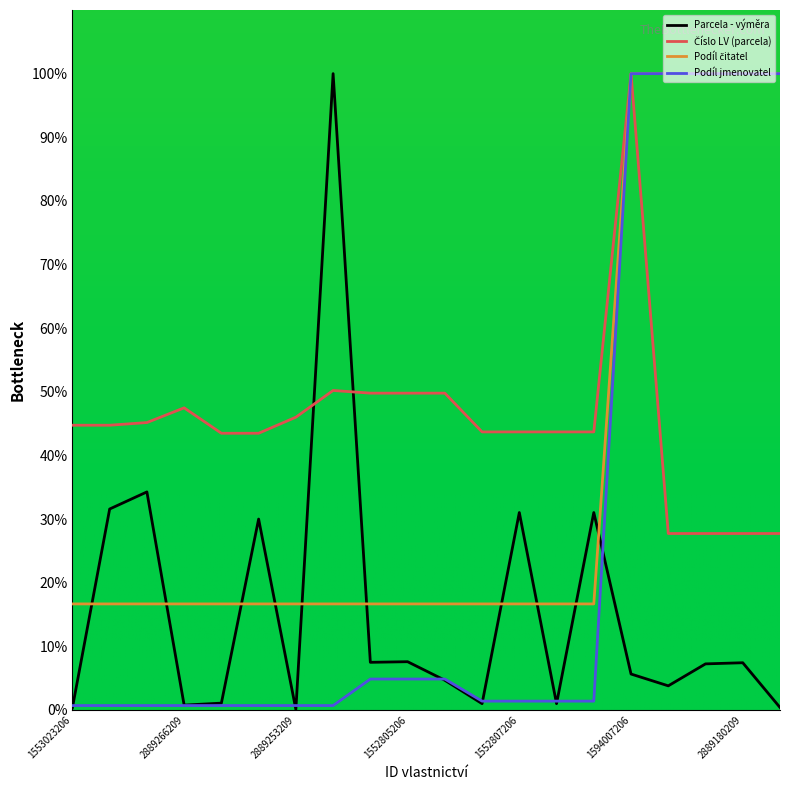

What is the maximum value shown in the chart?

100.0